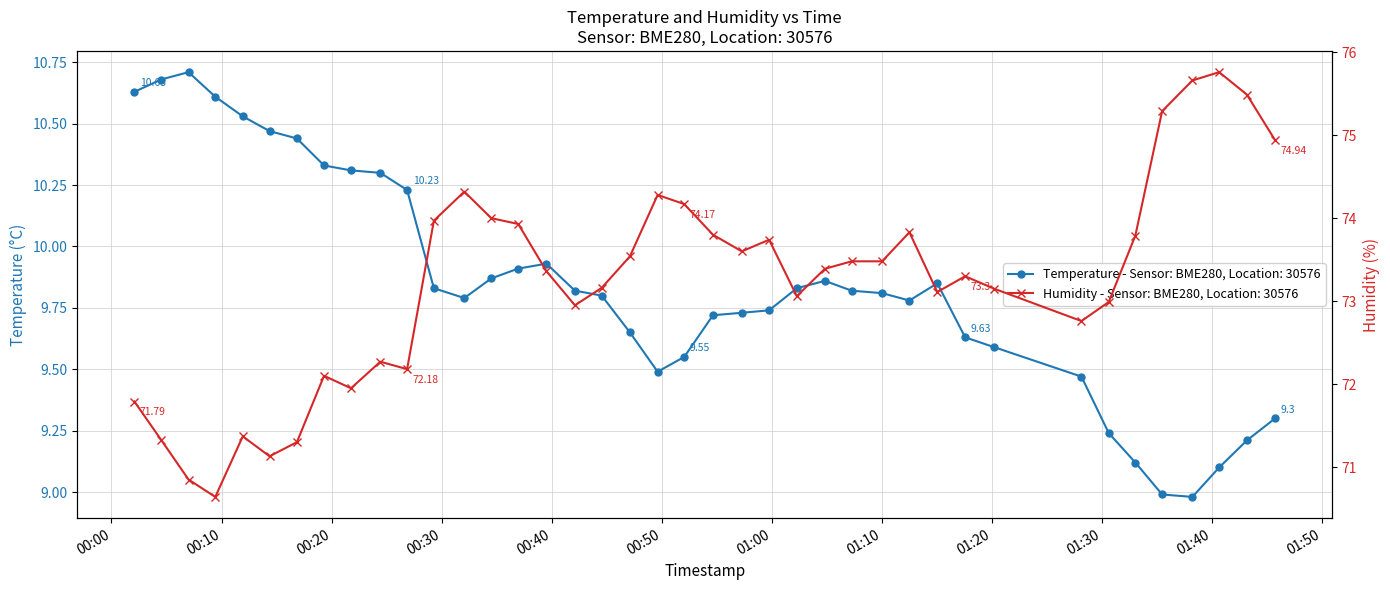

What is the value of the temperature point at the 12th from the left?

9.8